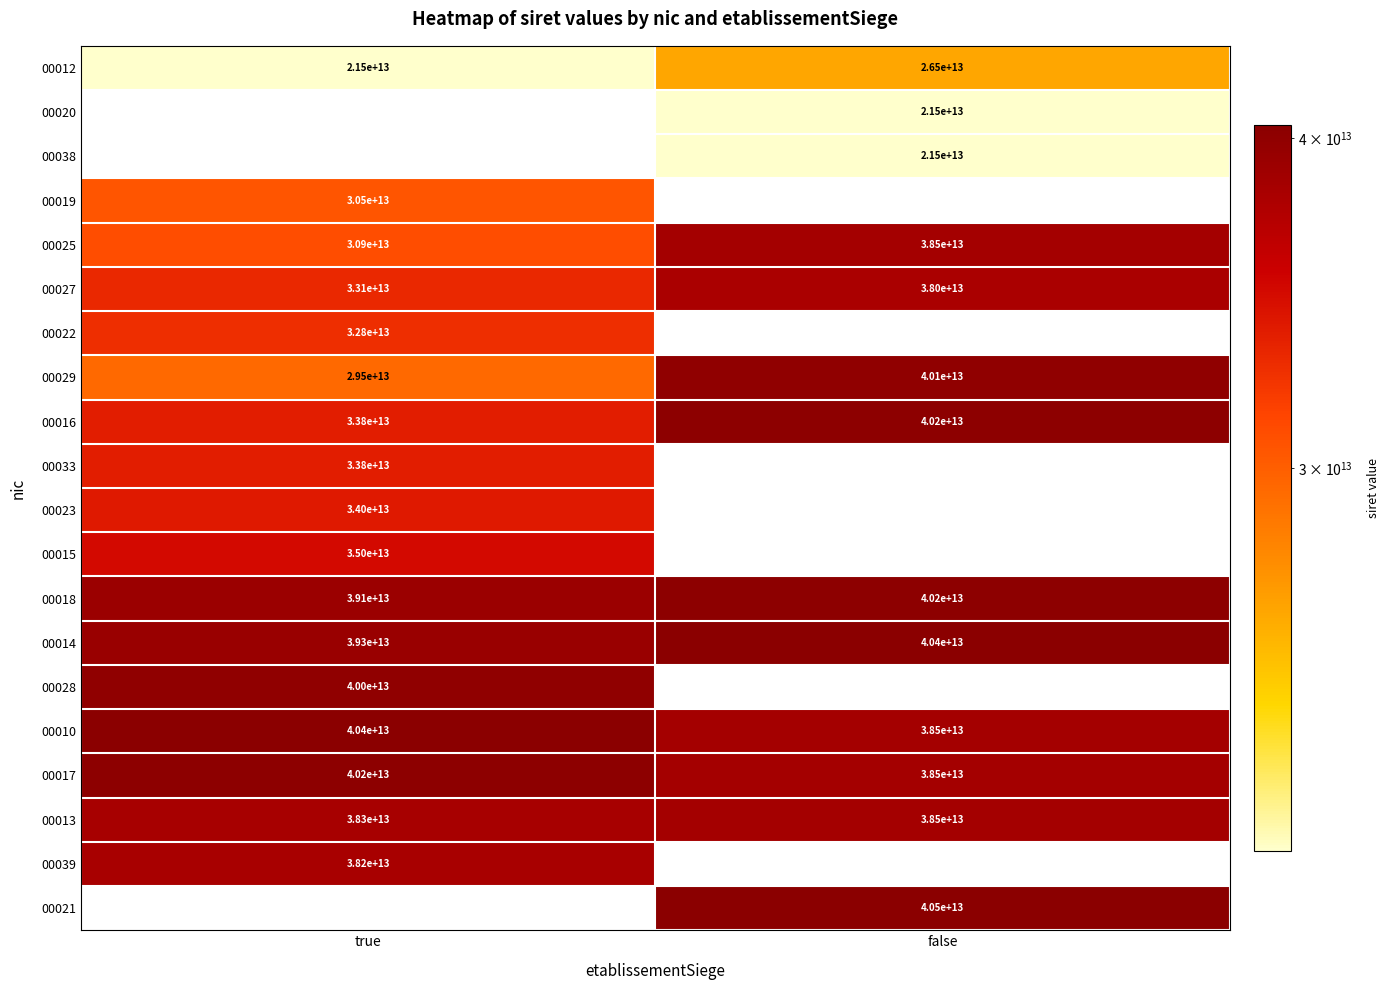

What is the difference between the maximum and minimum values in the 00012 series?

5000000000000